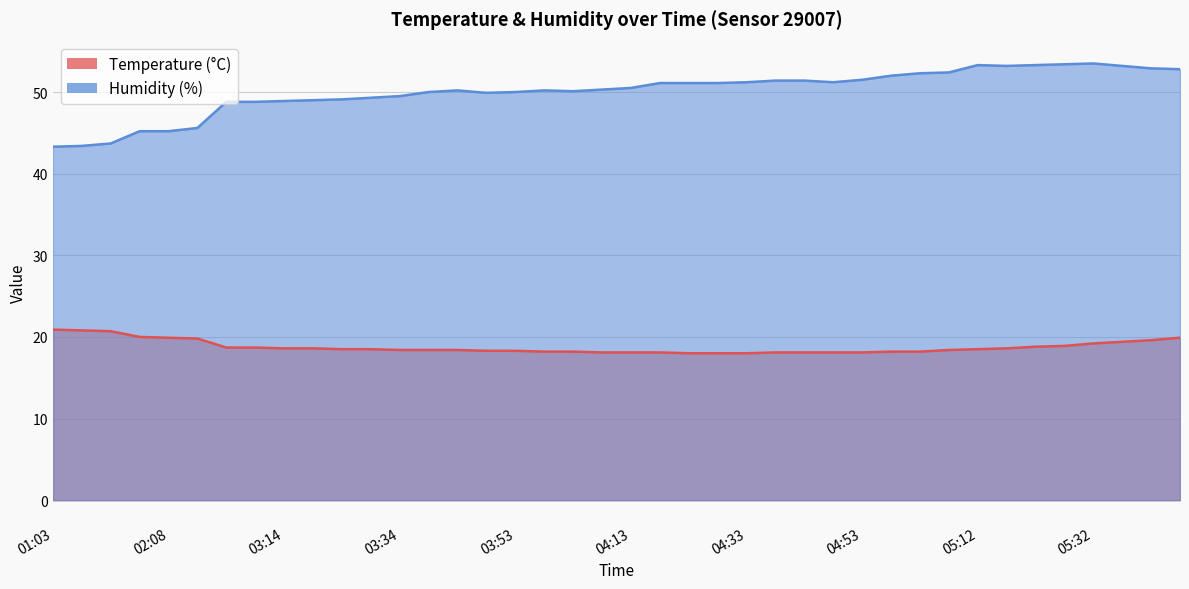

List the labels in order of Temperature (°C) value, smallest first.

04:23, 04:28, 04:33, 04:08, 04:13, 04:18, 04:38, 04:43, 04:48, 04:53, 03:58, 04:03, 04:58, 05:02, 03:48, 03:53, 03:34, 03:39, 03:44, 05:07, 03:24, 03:29, 05:12, 03:14, 03:19, 05:17, 03:04, 03:09, 05:22, 05:27, 05:32, 05:37, 05:42, 02:13, 02:08, 05:47, 02:04, 01:13, 01:08, 01:03